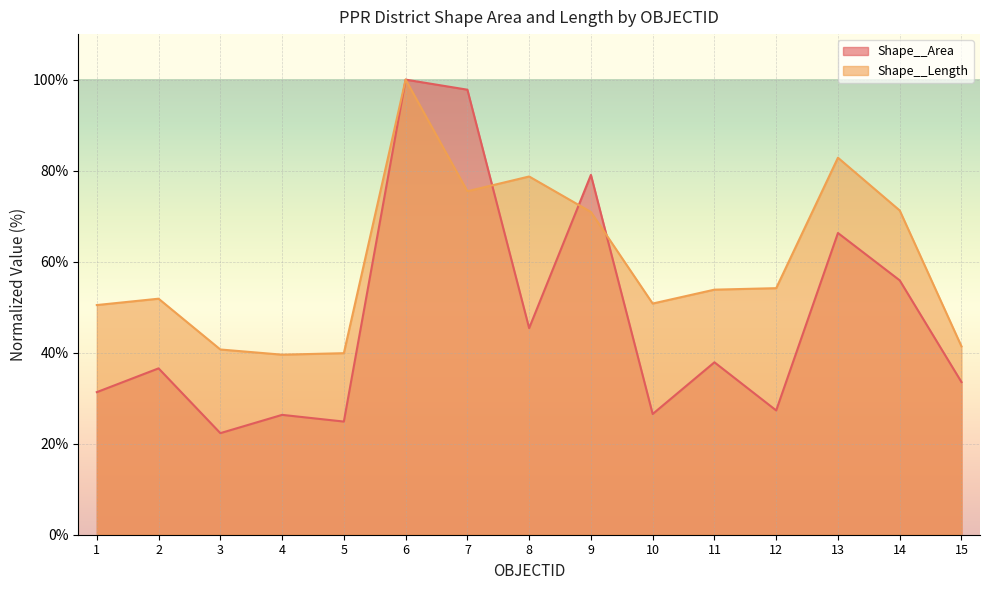

What are all the series names shown in the legend?

Shape__Area, Shape__Length